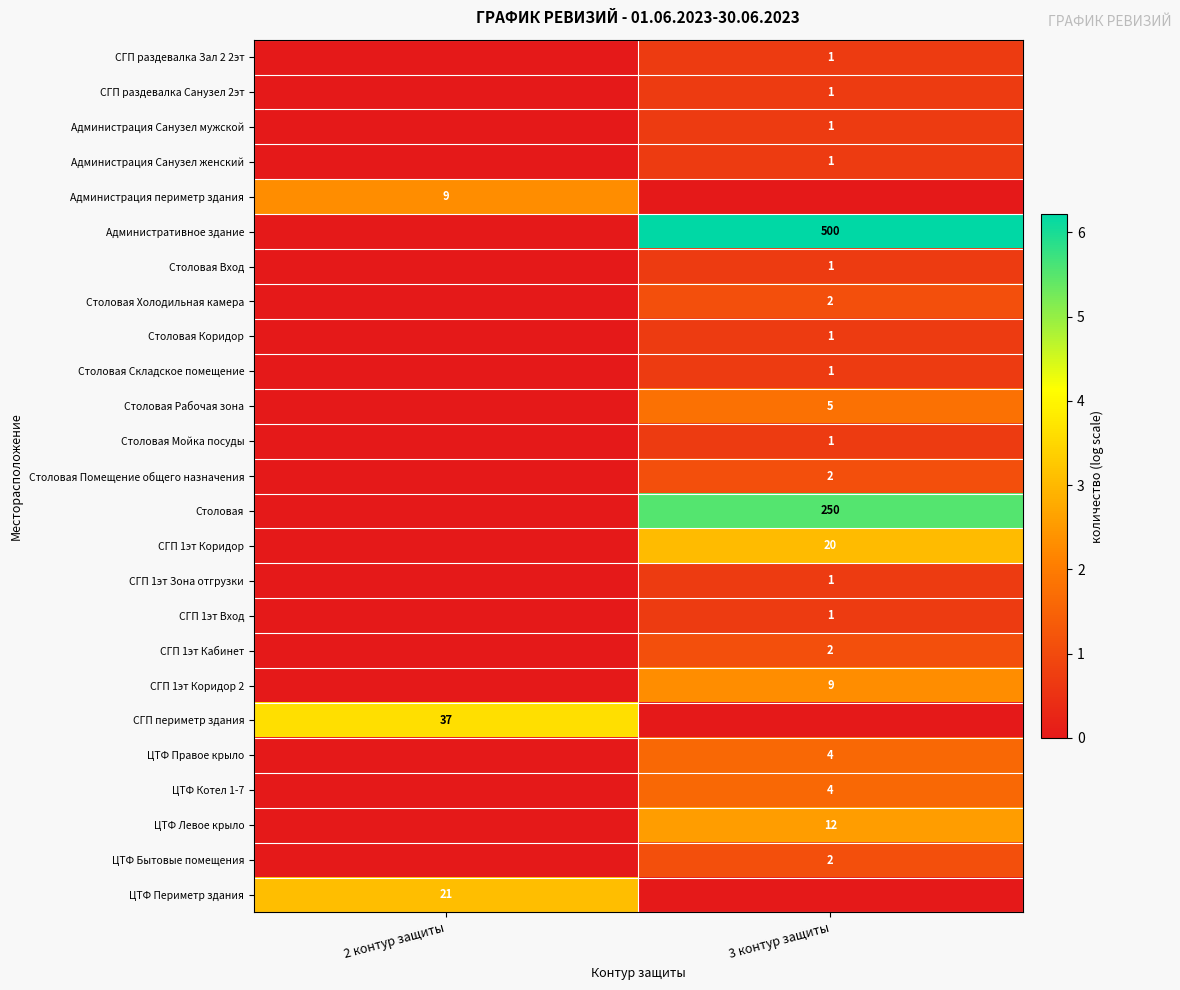

The ЦТФ Котел 1-7 series shows 3 at 3 контур защиты. True or false?

False